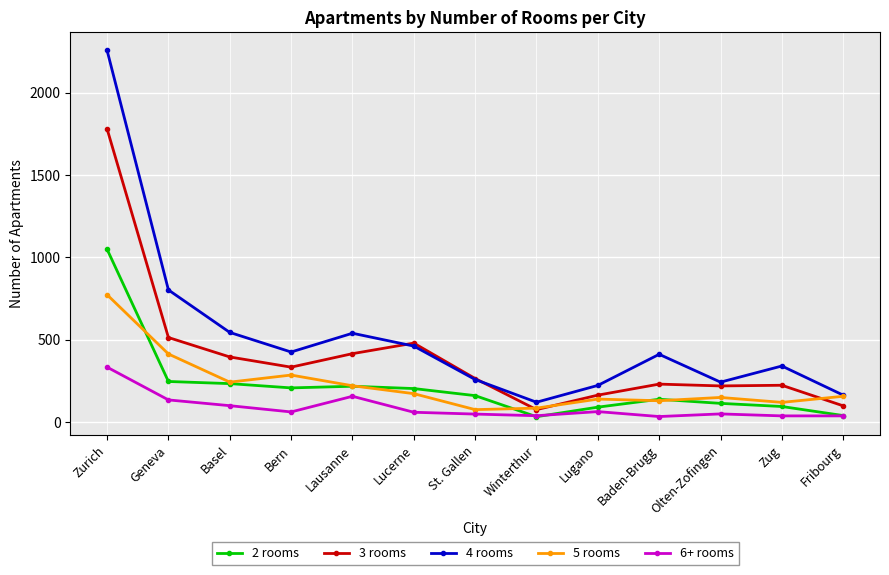

How many categories are shown in the chart?

13